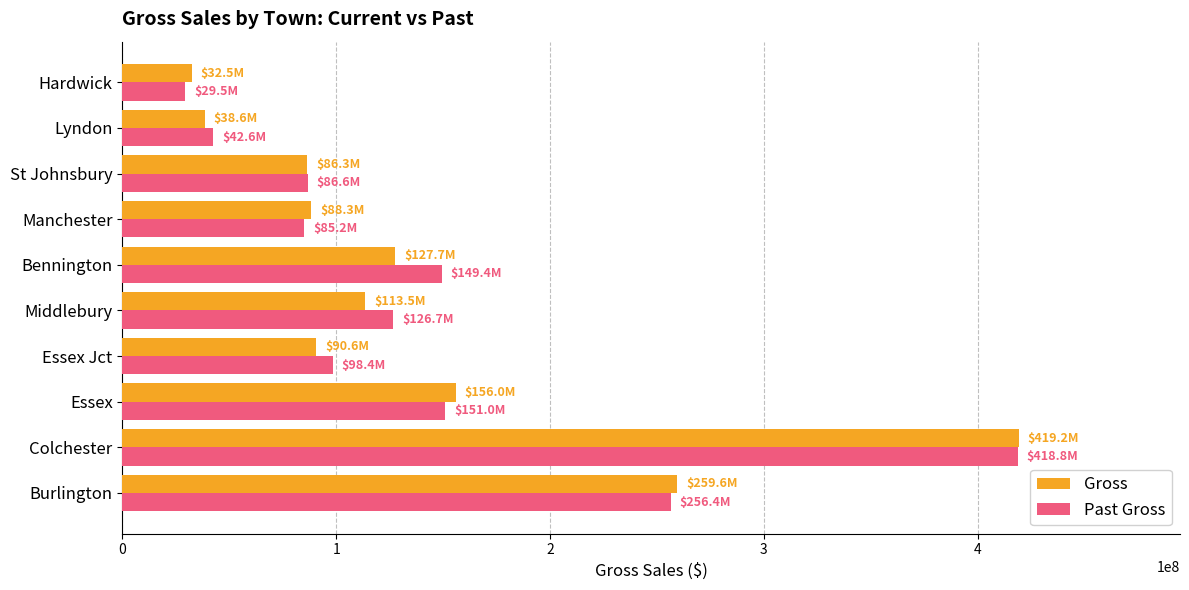

Which category has the lowest value in the Past Gross series?

Hardwick